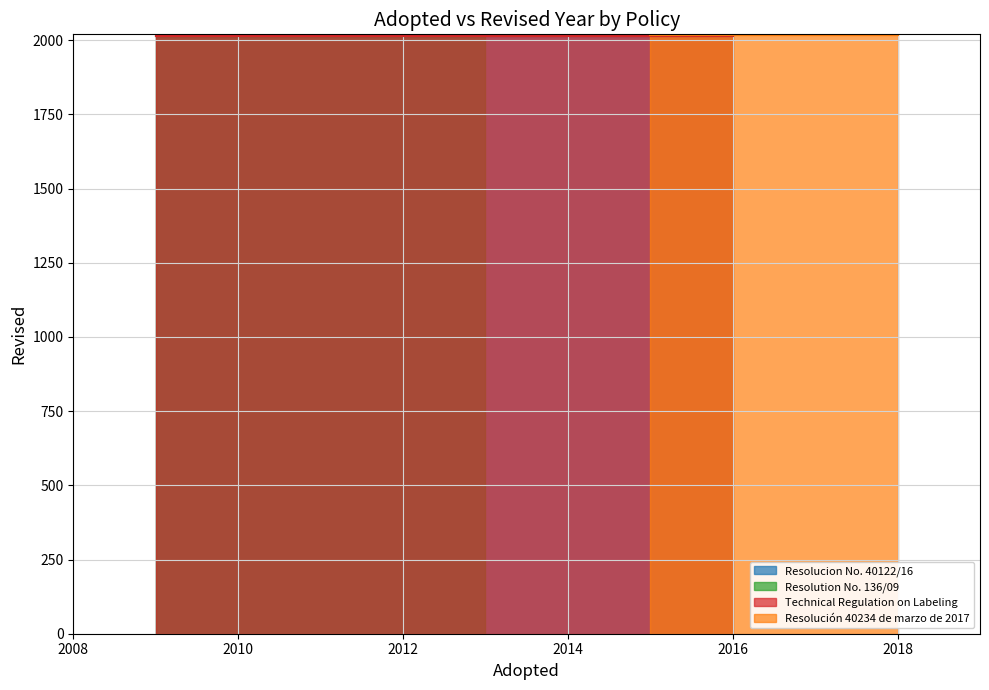

Is it true that the value at 2015 is 2018?

True